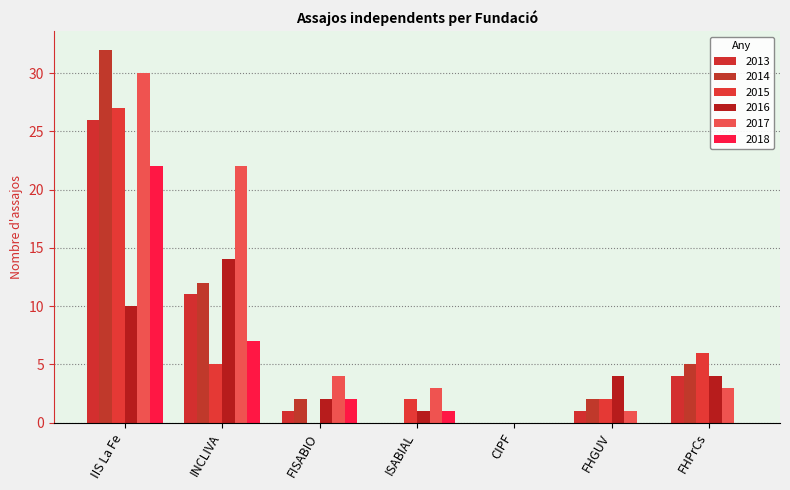

What is the average value of the 2016 series?

5